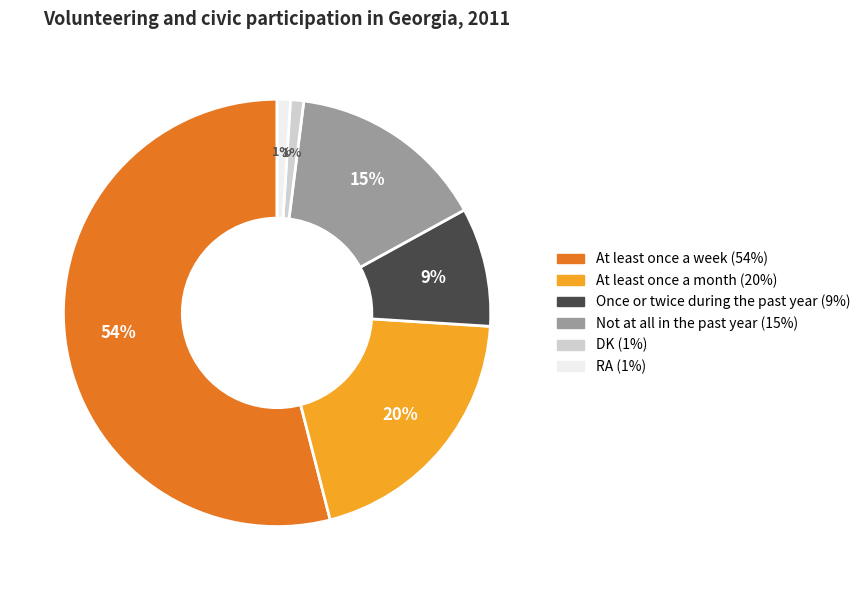

To the nearest percent, what is the average slice percentage?

17%